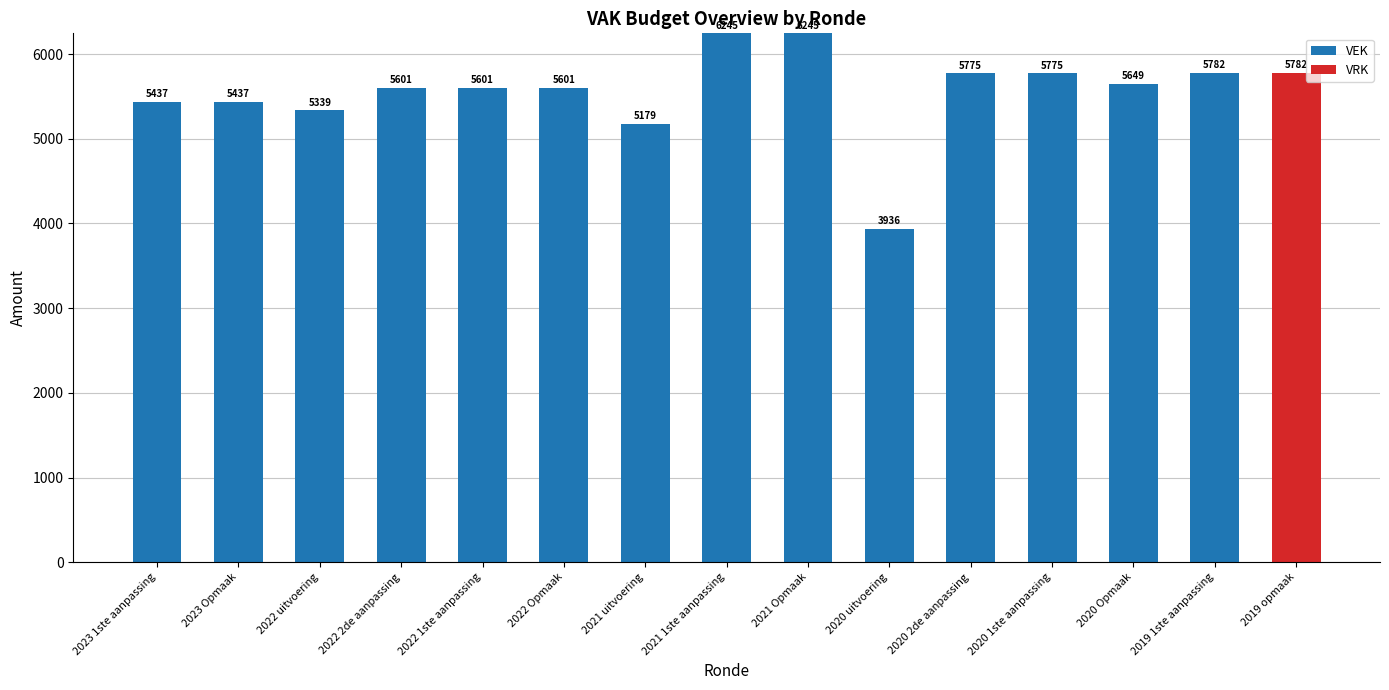

How many data points does each series have?

15